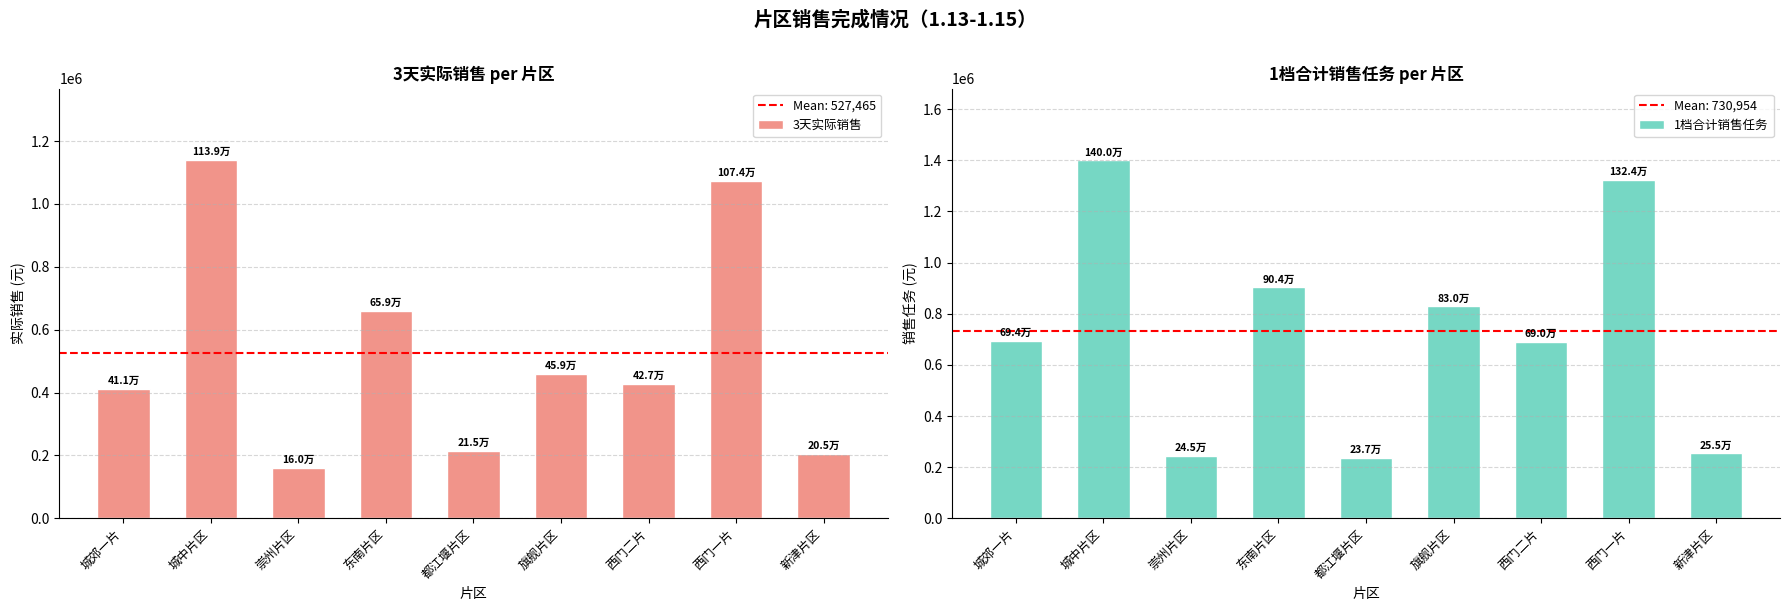

What is the total value across all series at 西门二片?

1116288.9